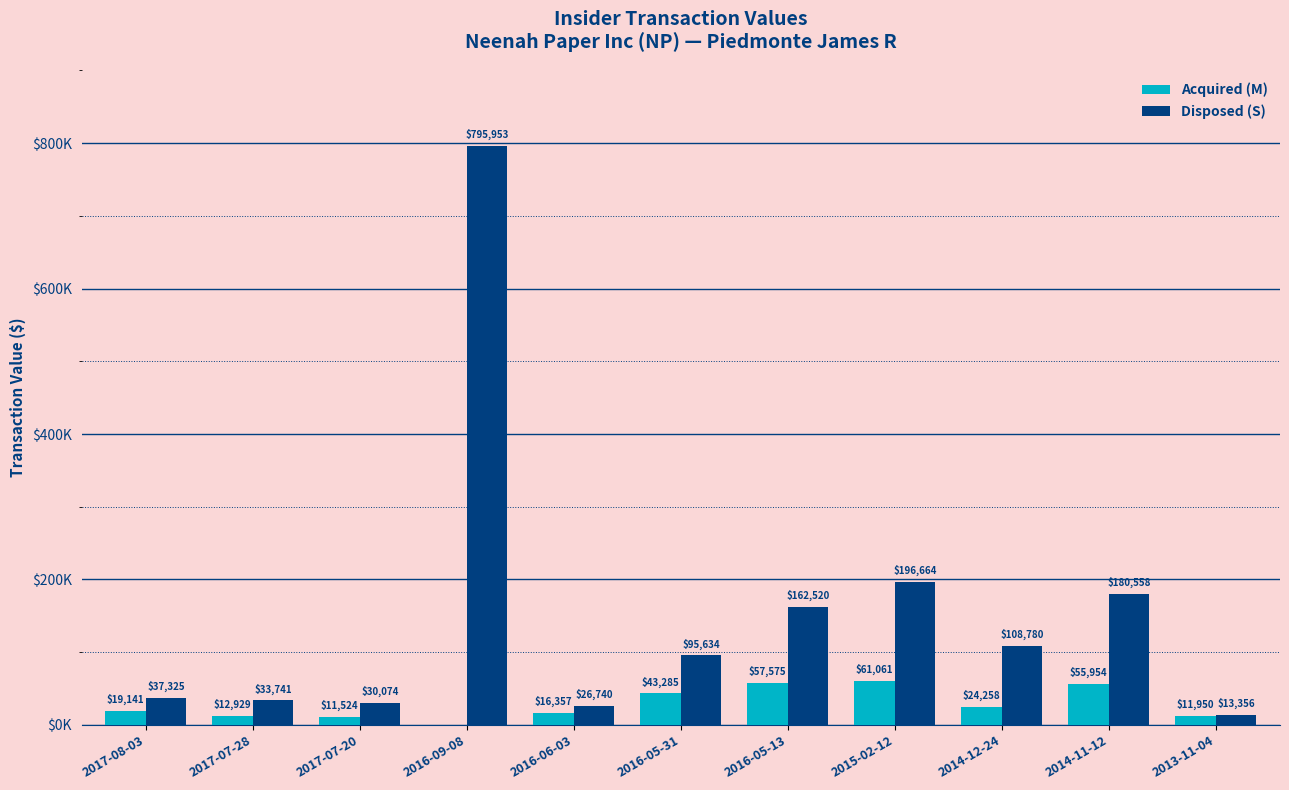

Rank the series by their average value, from highest to lowest.

Disposed (S), Acquired (M)